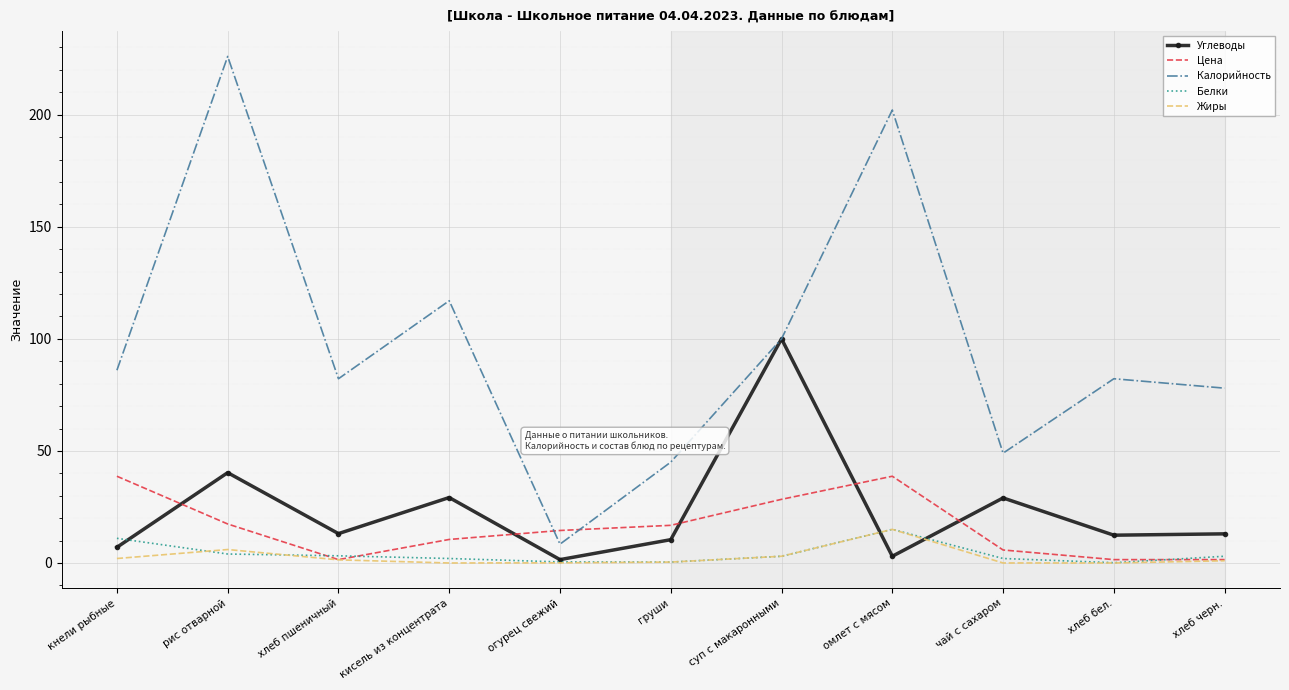

Which label corresponds to the largest value in the chart?

рис отварной